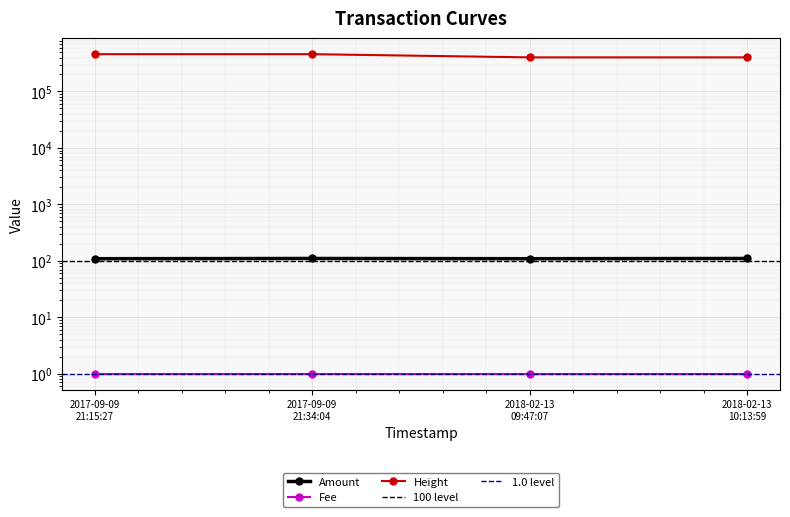

What is the difference between the Height values at 2017-09-09 21:15:27 and 2018-02-13 10:13:59?

55964